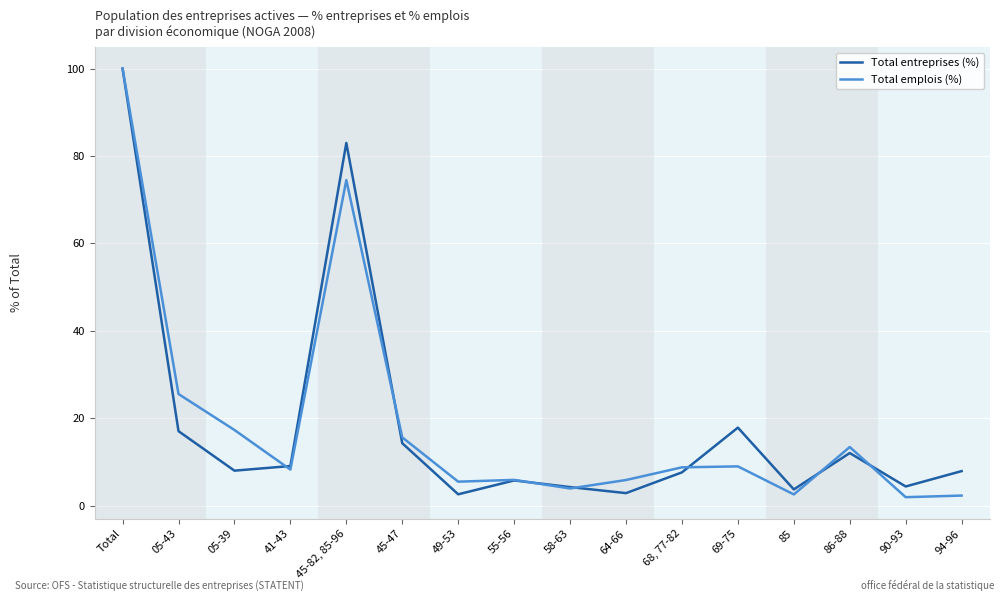

In Total emplois (%), how many points are lower than both neighbors (excluding endpoints)?

5